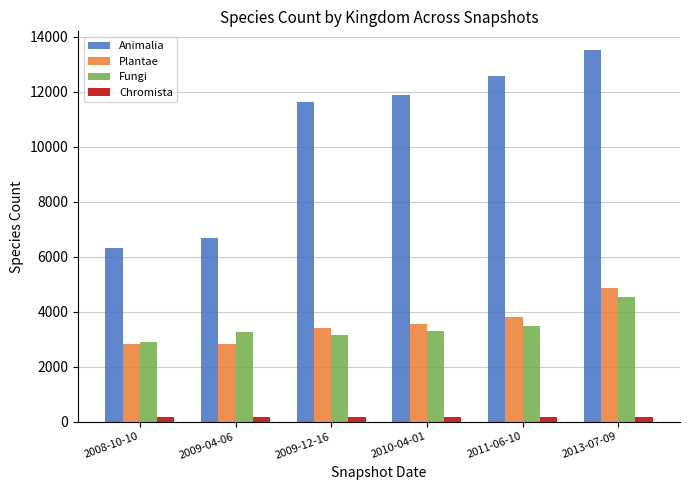

What is the average value of the Plantae series?

3545